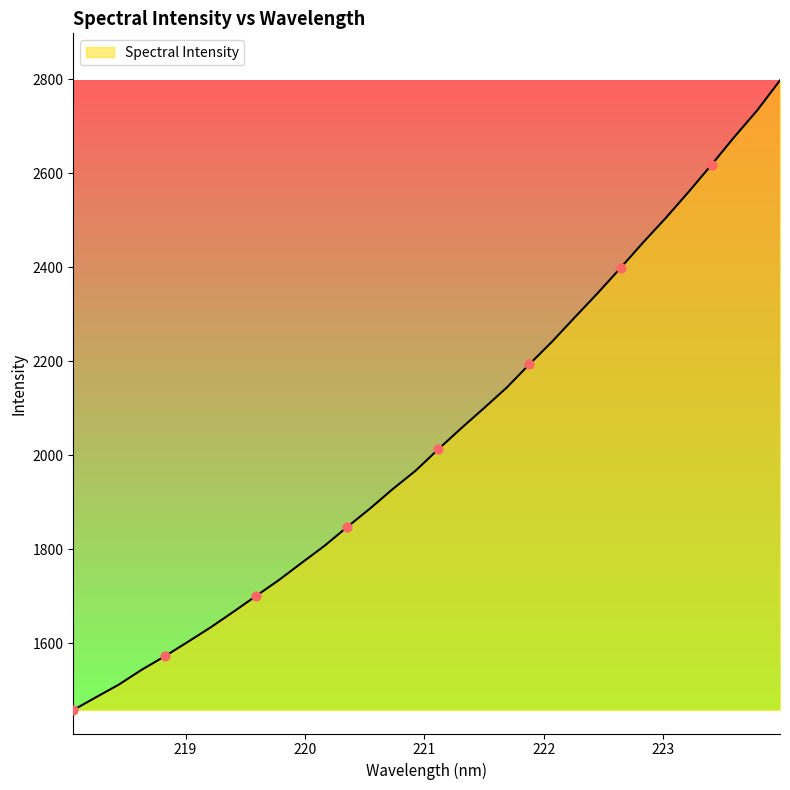

What is the difference between the maximum and minimum values?

1339.2